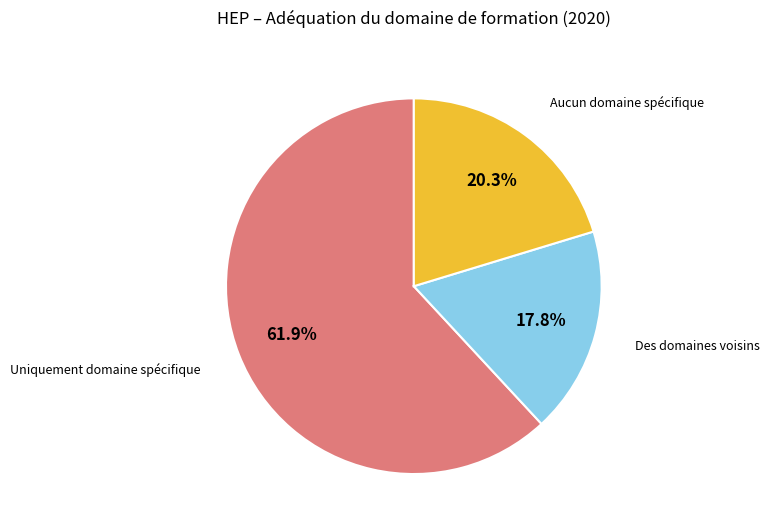

Is there any slice that represents more than half of the pie?

Yes